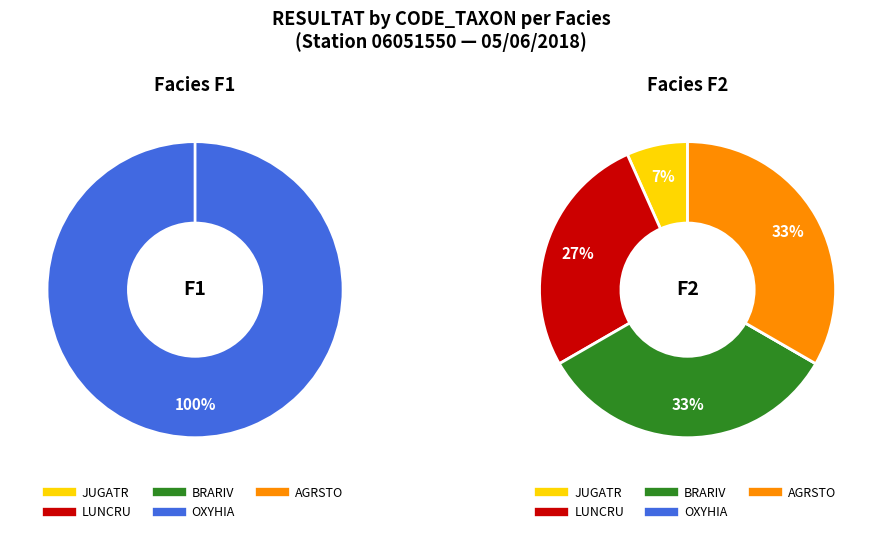

Rank the categories by F1 value from highest to lowest.

OXYHIA, JUGATR, LUNCRU, BRARIV, AGRSTO